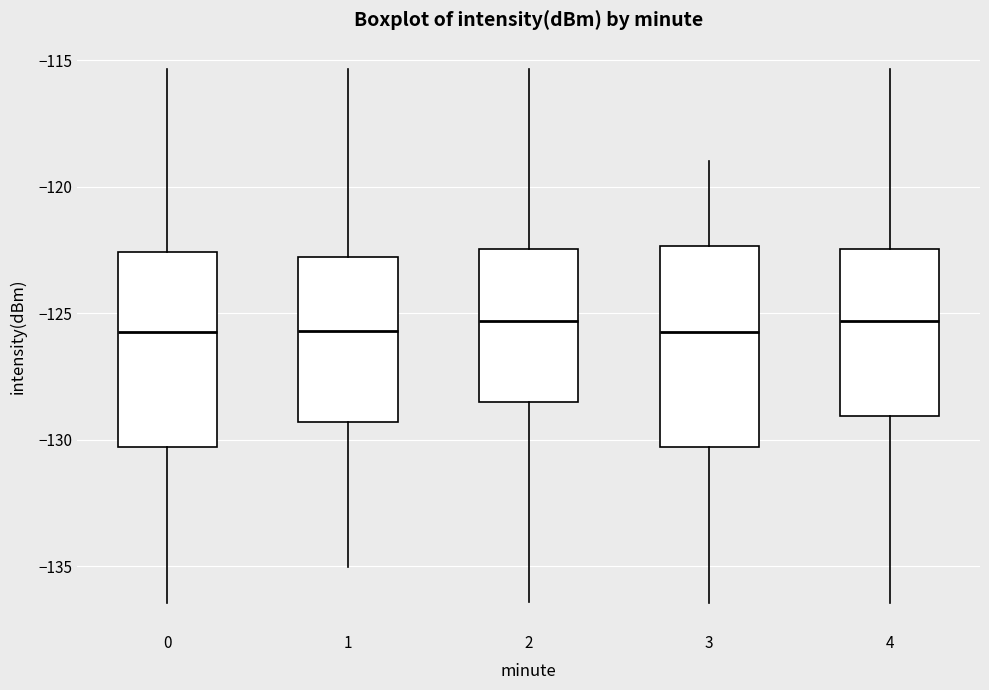

Where is the lower edge of the box at x = 1 on the y-axis? The values are not printed on the chart, so give them approximately, as read against the axis.

-129.5